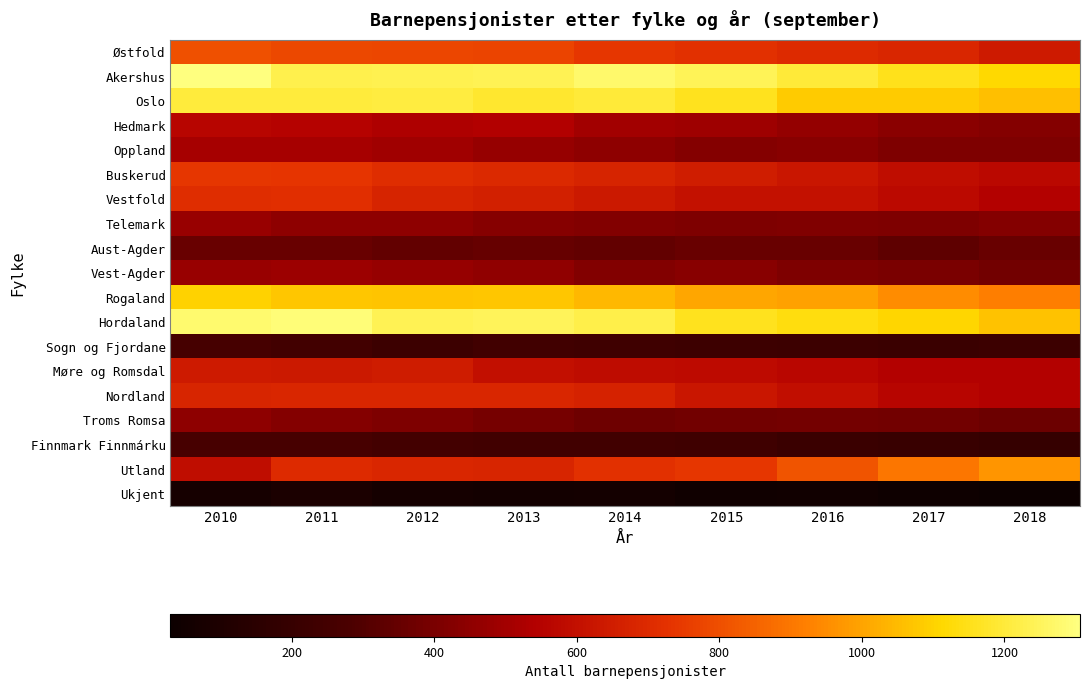

What is the spread (max minus min) of values at 2010?

1232